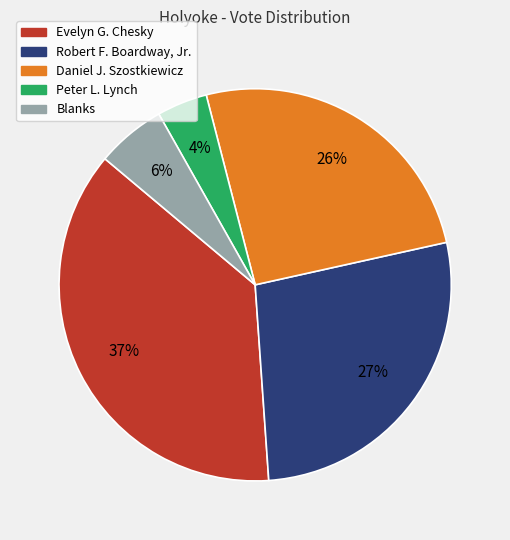

Do Peter L. Lynch and Evelyn G. Chesky together represent more than half of the pie?

No